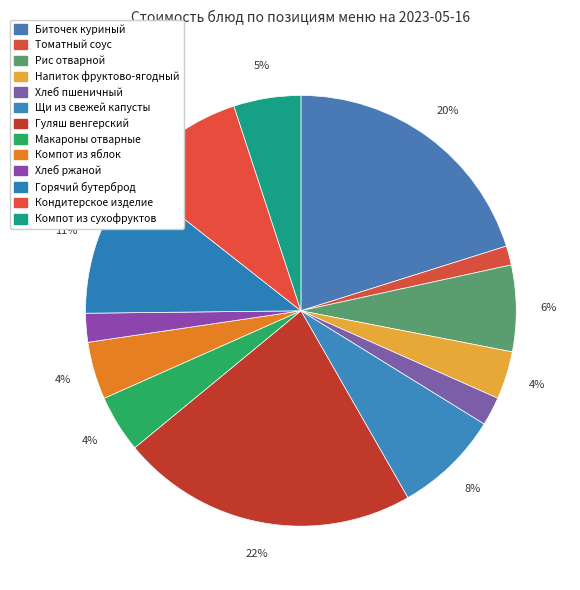

Rank the categories by value from highest to lowest.

Гуляш венгерский, Биточек куриный, Горячий бутерброд, Кондитерское изделие, Щи из свежей капусты, Рис отварной, Компот из сухофруктов, Макароны отварные, Компот из яблок, Напиток фруктово-ягодный, Хлеб пшеничный, Хлеб ржаной, Томатный соус